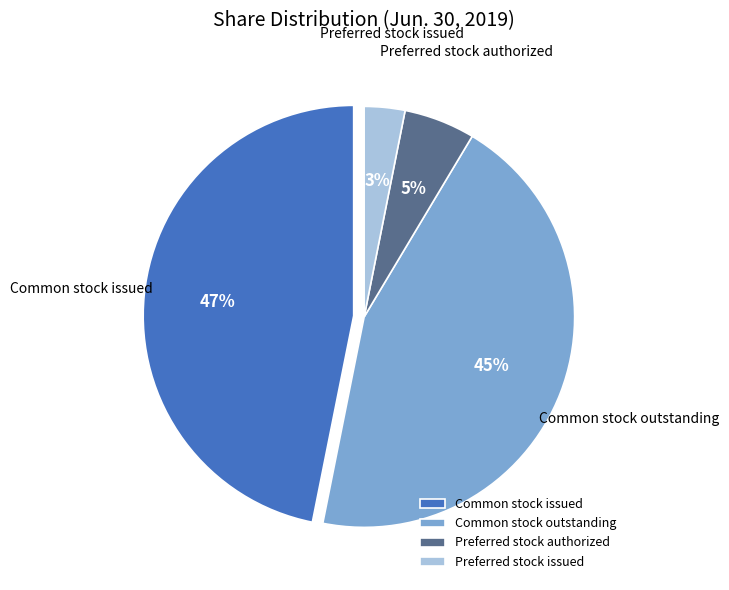

Is there any slice that represents more than half of the pie?

No